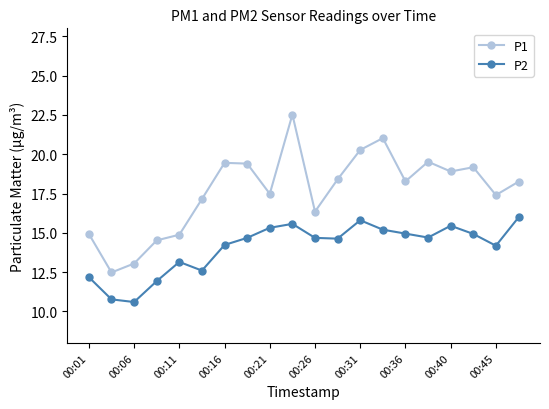

What is the value of the P2 point at the 10th from the left?

15.6